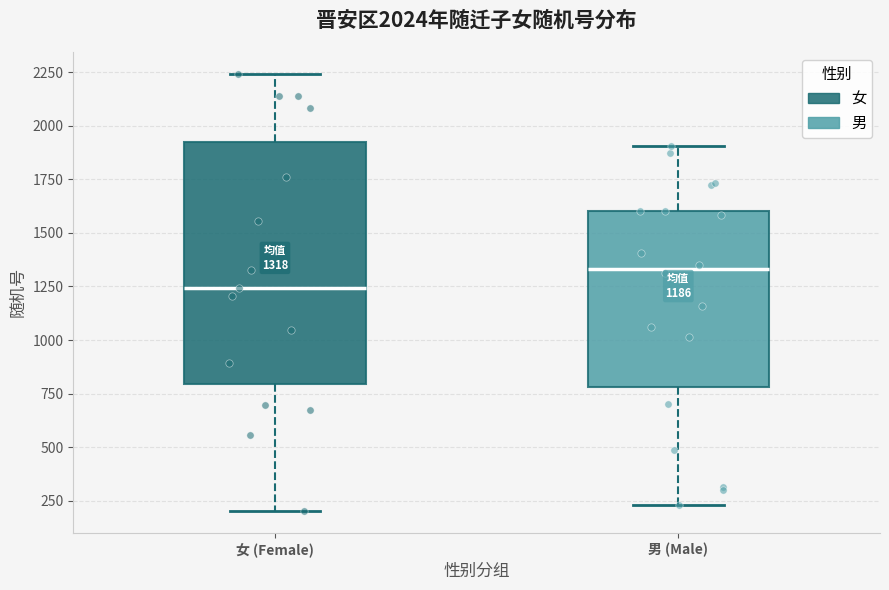

Comparing the boxes themselves (not the whiskers), which one is the tallest?

女 (Female)